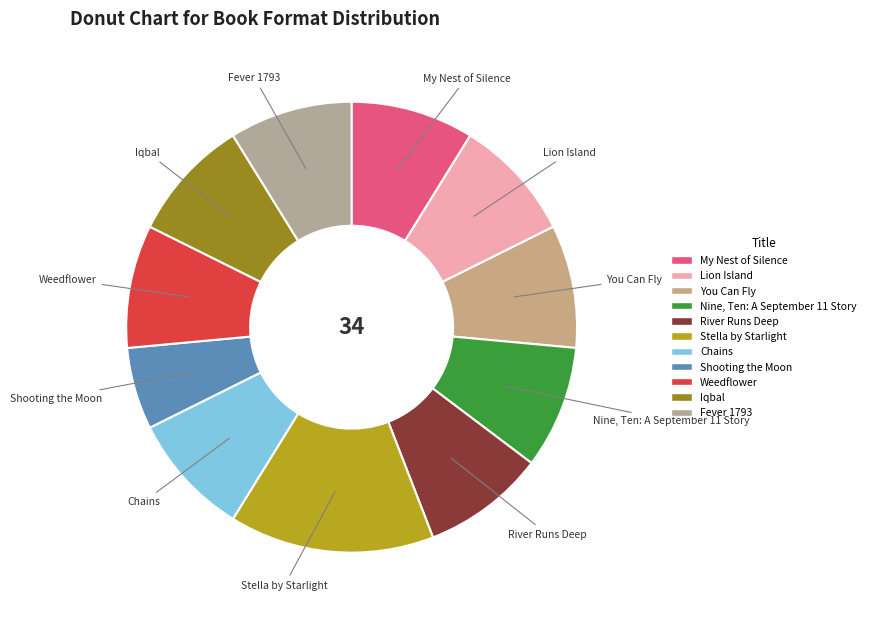

Is Iqbal the majority of the pie?

No